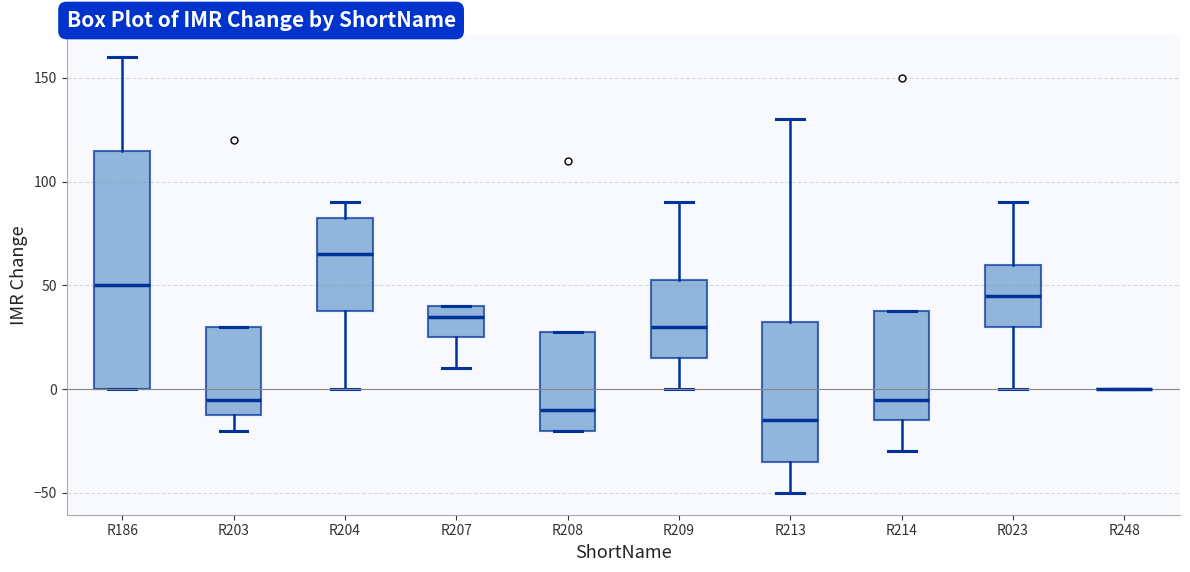

Reading left to right, transcribe this box plot: for each box, give where its median line is, the range the box spans, and where its two whiskers end, as read against the y-axis. The values are not printed on the chart, so give them approximately, as read against the axis.

R186: median 50, box 0 to 115, whiskers 0 to 160
R203: median -5, box -10 to 30, whiskers -20 to 30
R204: median 65, box 40 to 85, whiskers 0 to 90
R207: median 35, box 25 to 40, whiskers 10 to 40
R208: median -10, box -20 to 30, whiskers -20 to 30
R209: median 30, box 15 to 55, whiskers 0 to 90
R213: median -15, box -35 to 35, whiskers -50 to 130
R214: median -5, box -15 to 40, whiskers -30 to 40
R023: median 45, box 30 to 60, whiskers 0 to 90
R248: box collapsed to a line at 0, whiskers 0 to 0